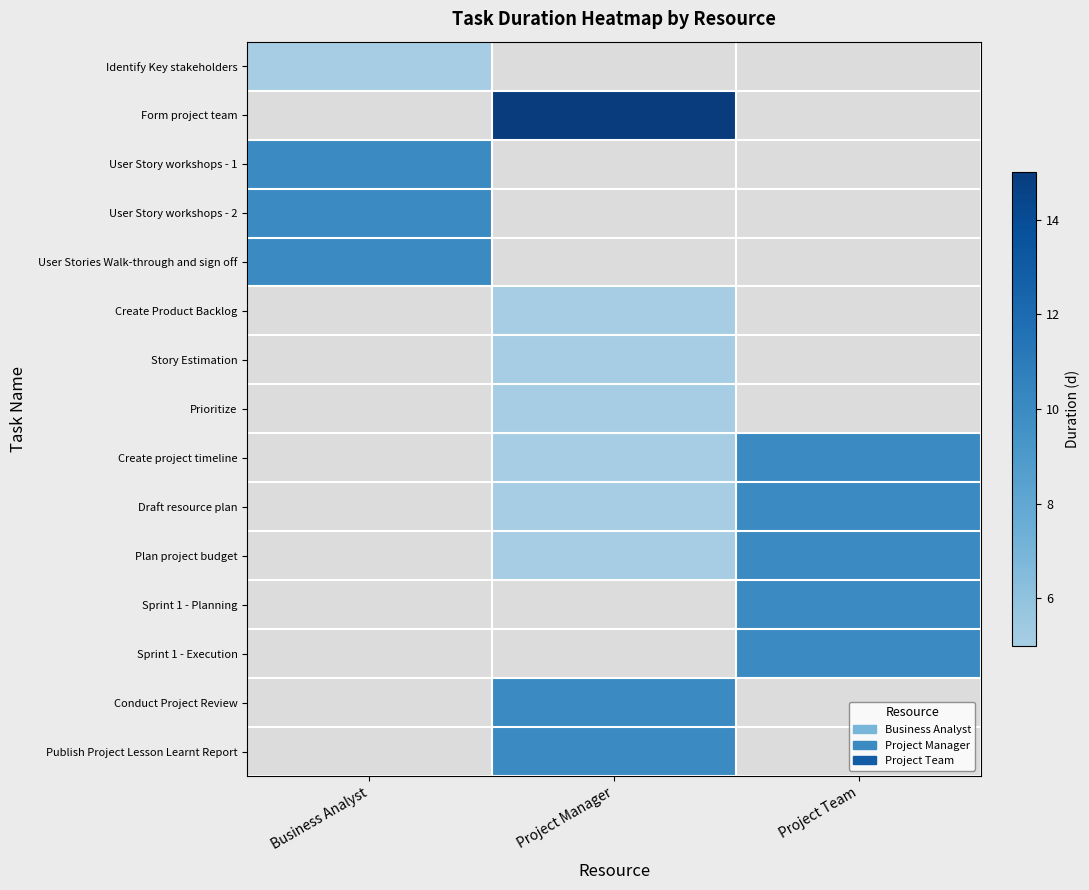

How many series are shown in this chart?

15